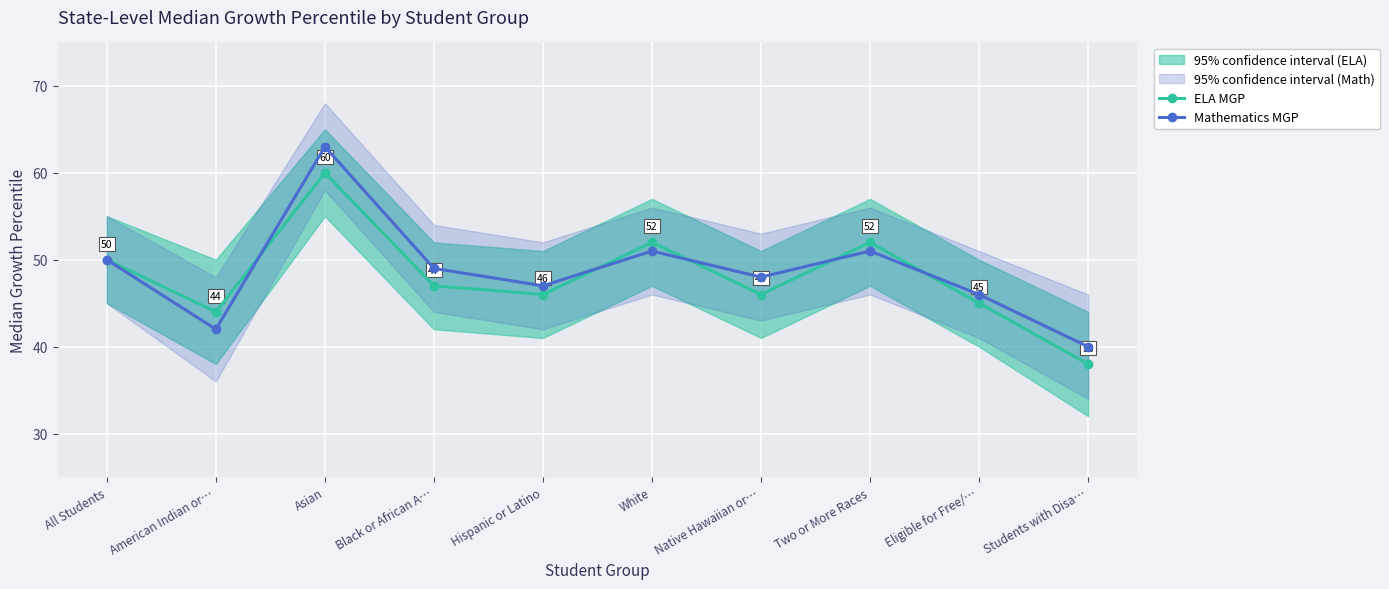

Where is ELA MGP nearest to the value 49?

All Students